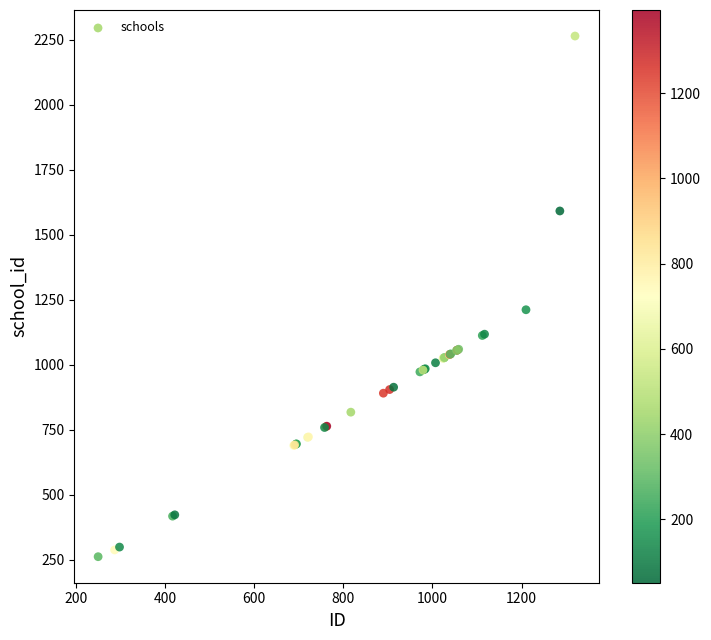

What Y value in the scatter plot is closest to 1262?

1211